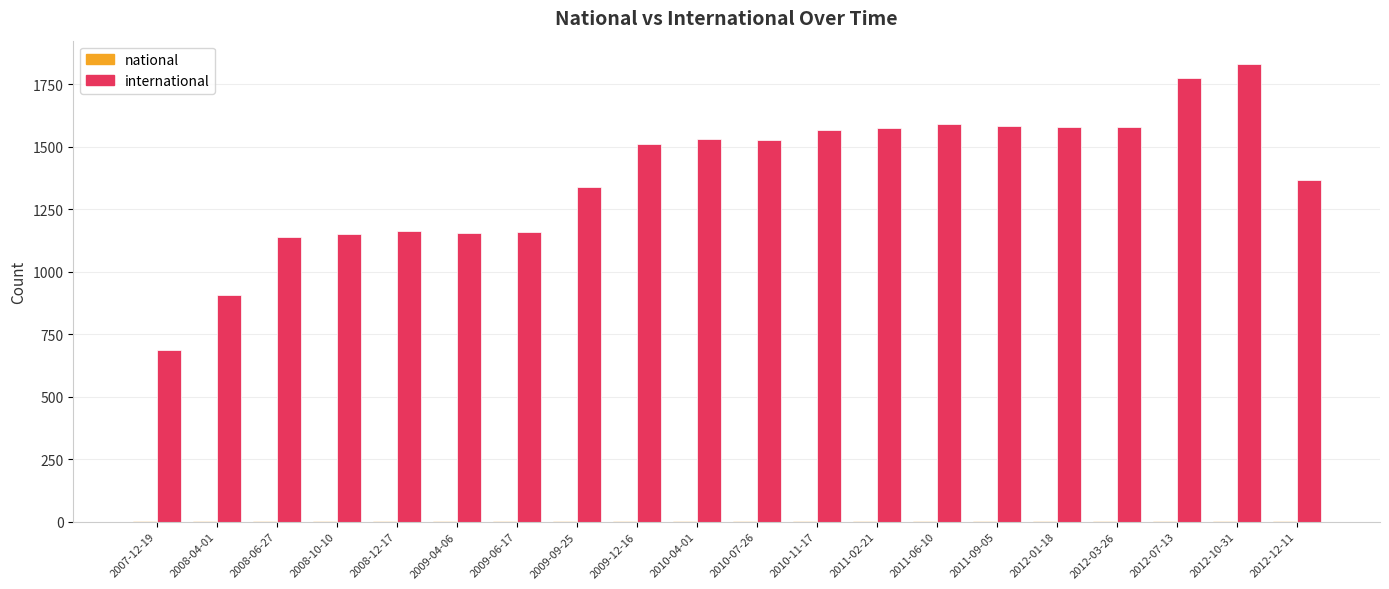

Which label corresponds to the largest value in the chart?

2012-10-31